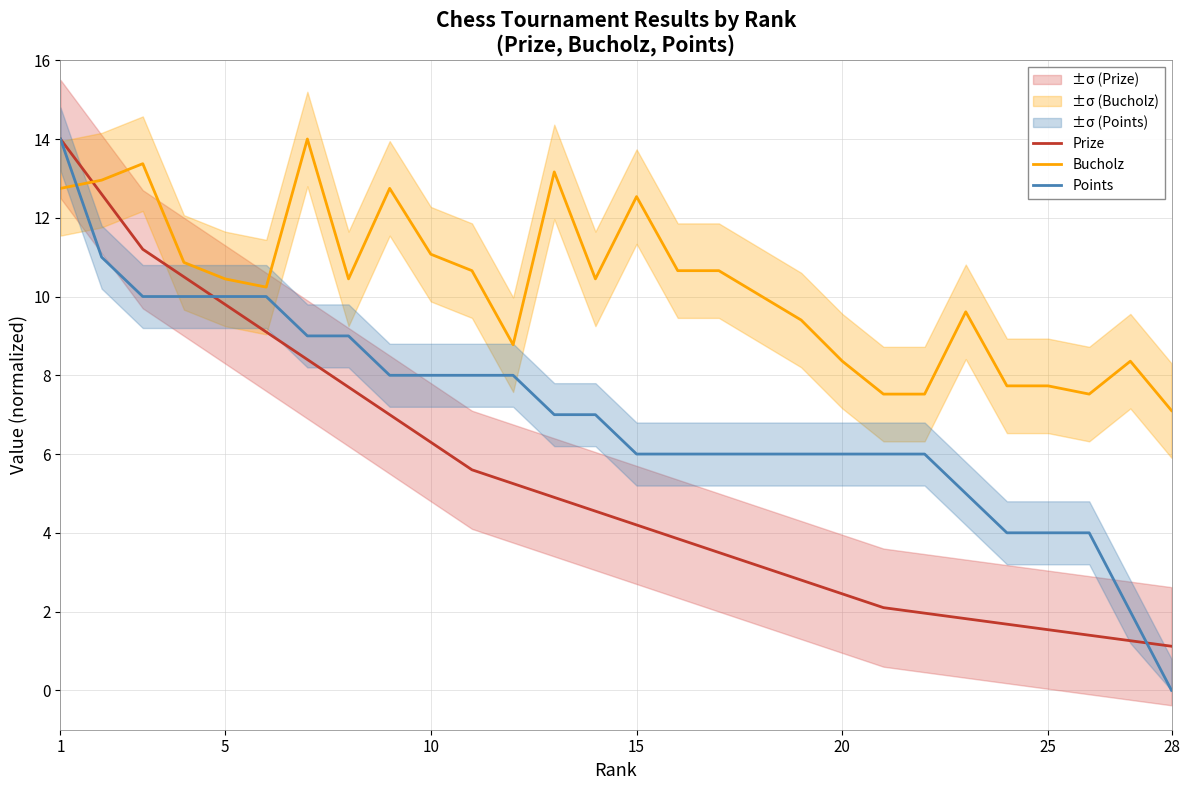

True or false: Bucholz and Points intersect in this chart.

True